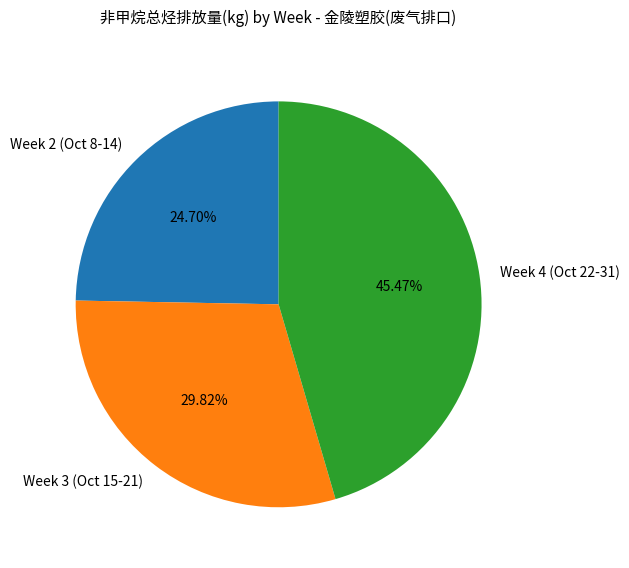

To the nearest percent, what is the average slice percentage?

33%